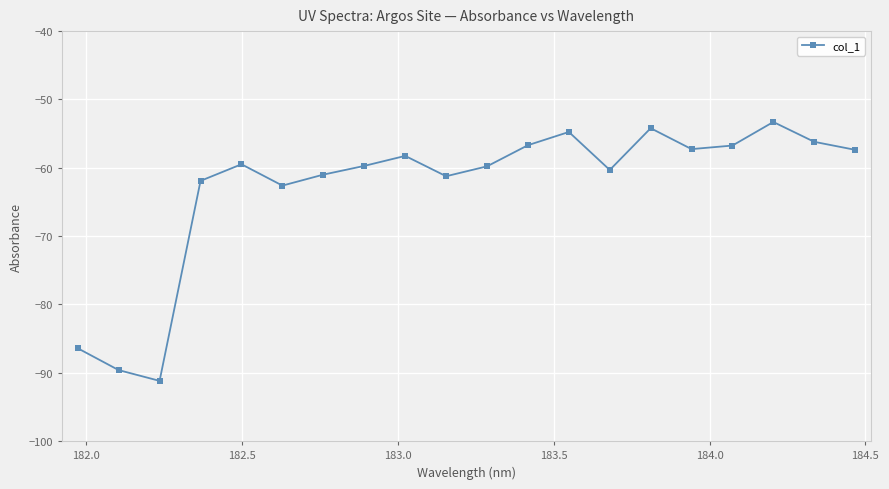

What is the difference between the maximum and second lowest values?

36.3